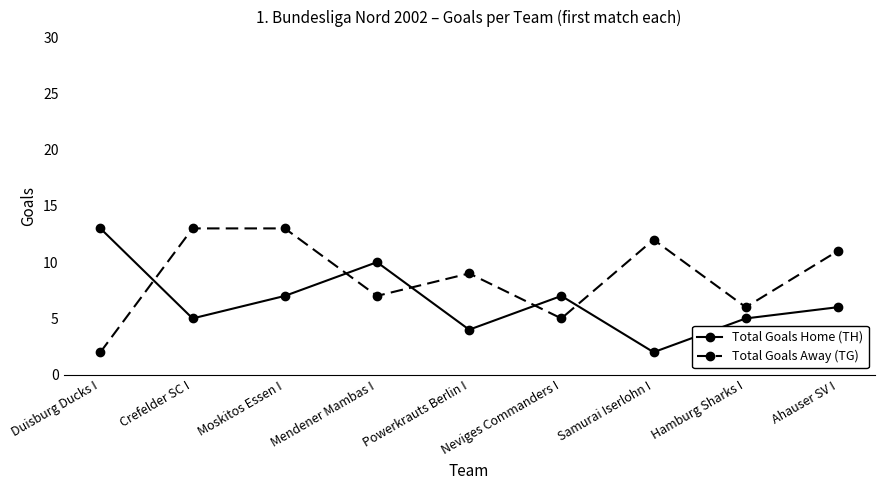

Is the value of Total Goals Away (TG) at Samurai Iserlohn I greater than the value of Total Goals Home (TH) at Mendener Mambas I?

Yes